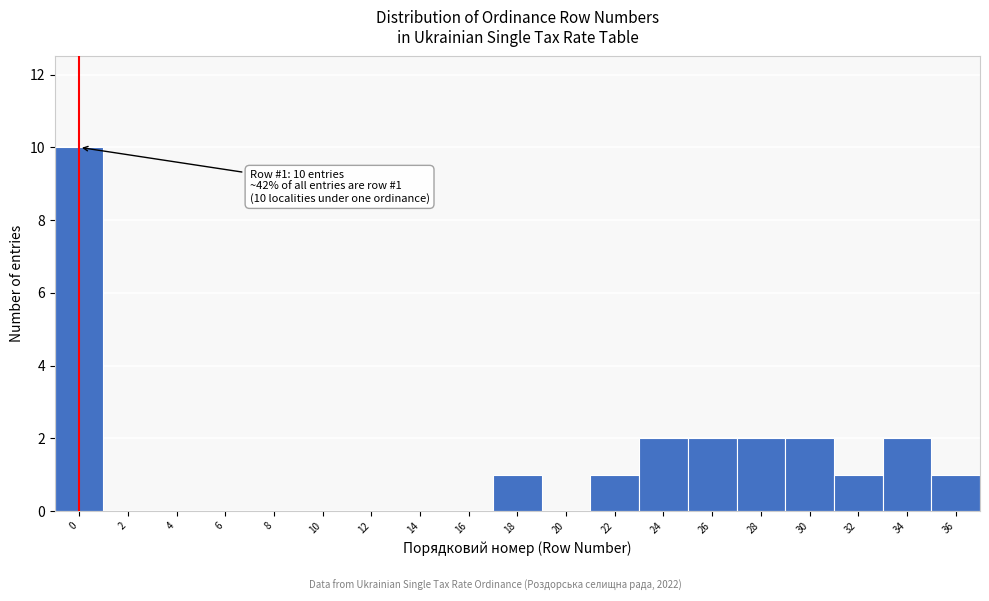

Reading right to left, transcribe all the data shown in this chart.

36=1	34=2	32=1	30=2	28=2	26=2	24=2	22=1	20=0	18=1	16=0	14=0	12=0	10=0	8=0	6=0	4=0	2=0	0=10